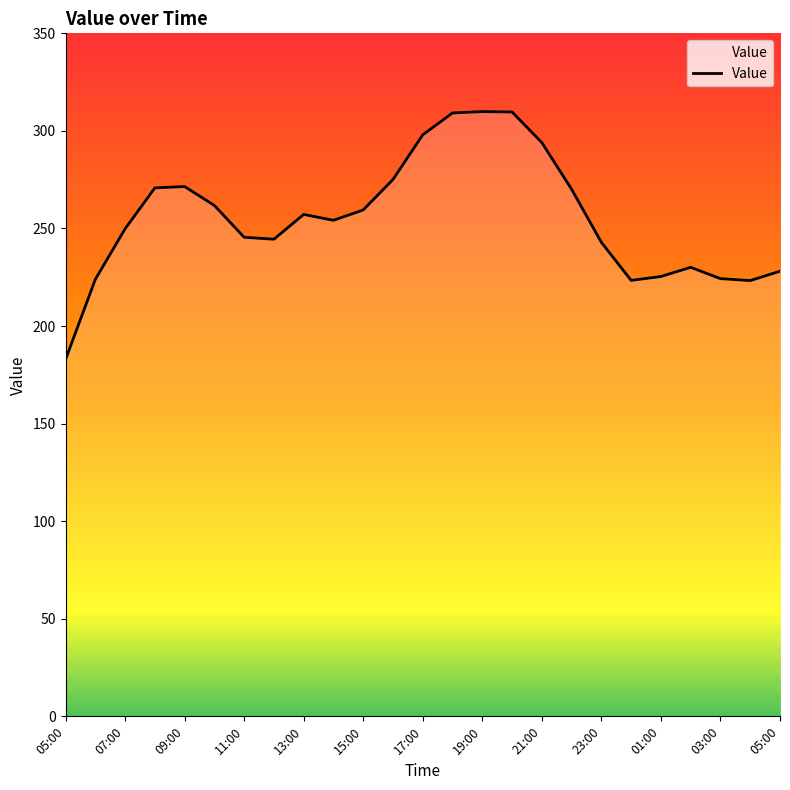

What is the maximum value shown in the chart?

309.9